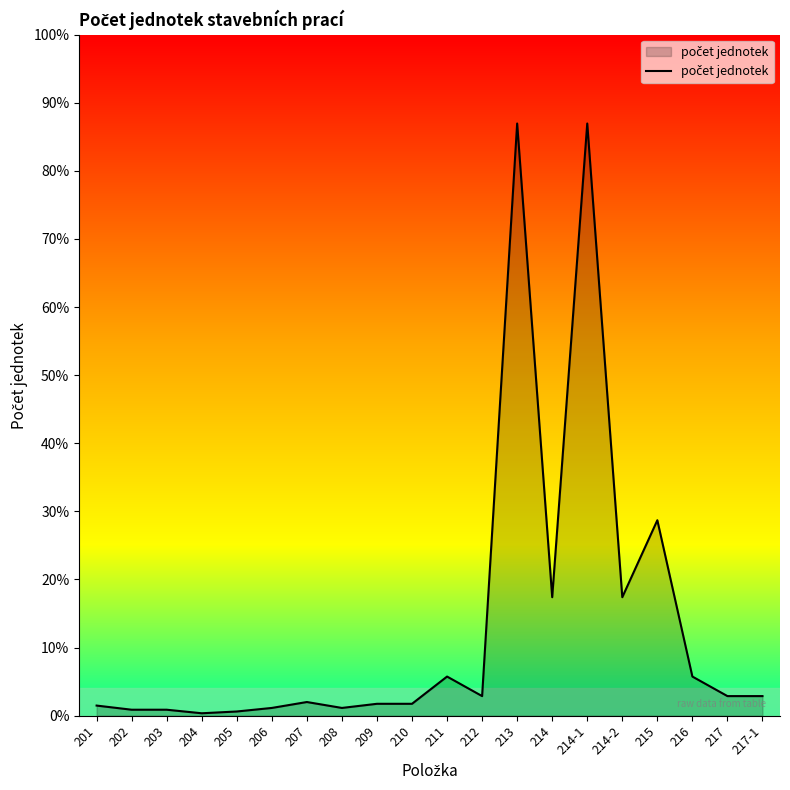

Does the chart display data point markers on the line(s)?

No